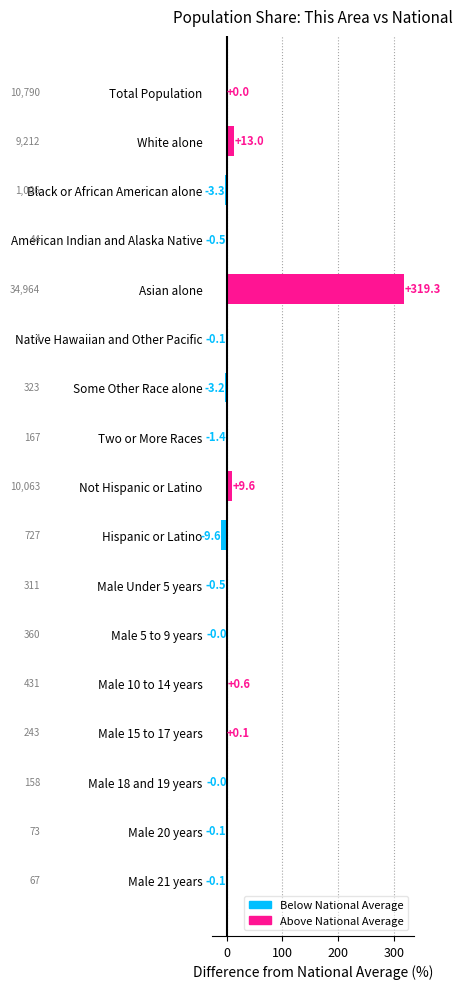

Which has a higher value, Male 10 to 14 years or Male 21 years?

Male 10 to 14 years